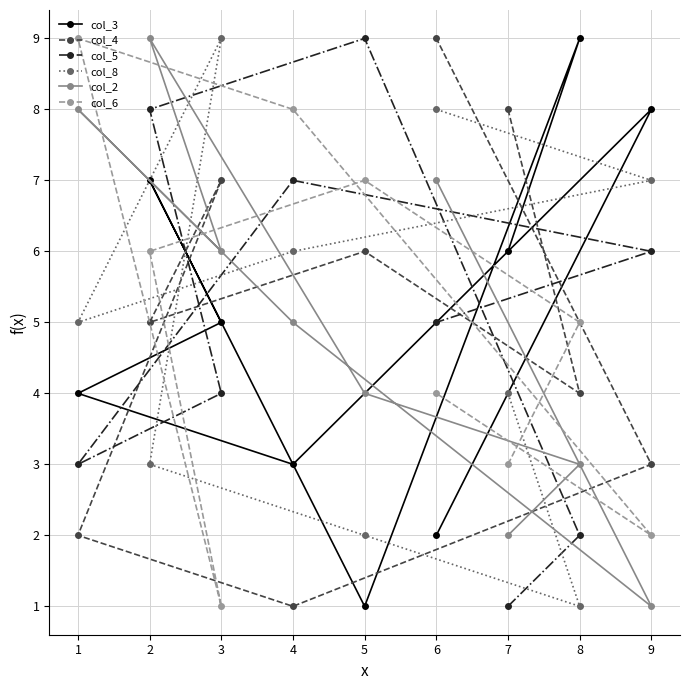

At how many categories does at least one series exceed 3?

9